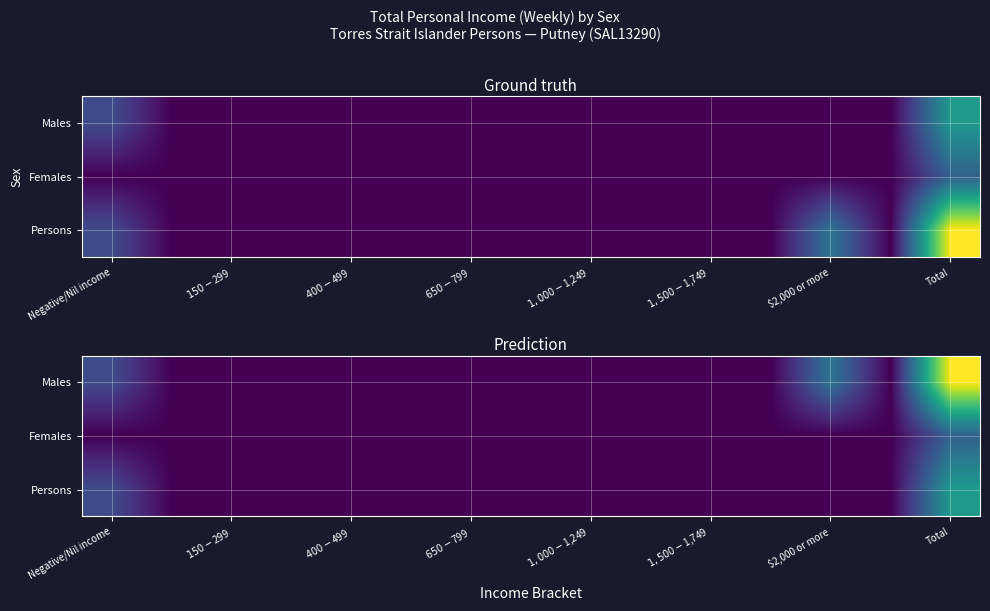

Which series changed the most between $150-$299 and $1,000-$1,249?

Males